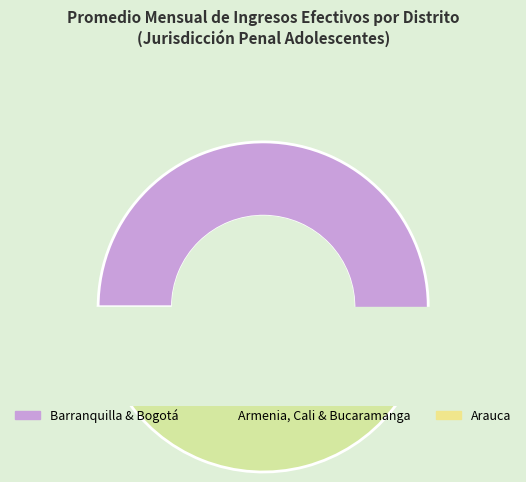

Which has a higher value, Arauca or Bucaramanga?

Bucaramanga